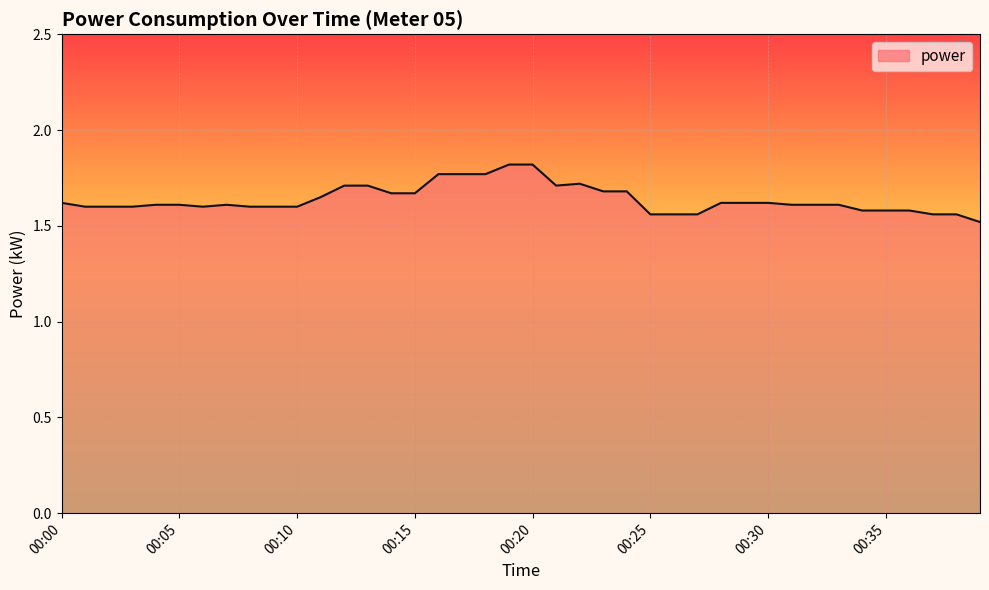

What is the difference between the maximum and minimum values?

0.3